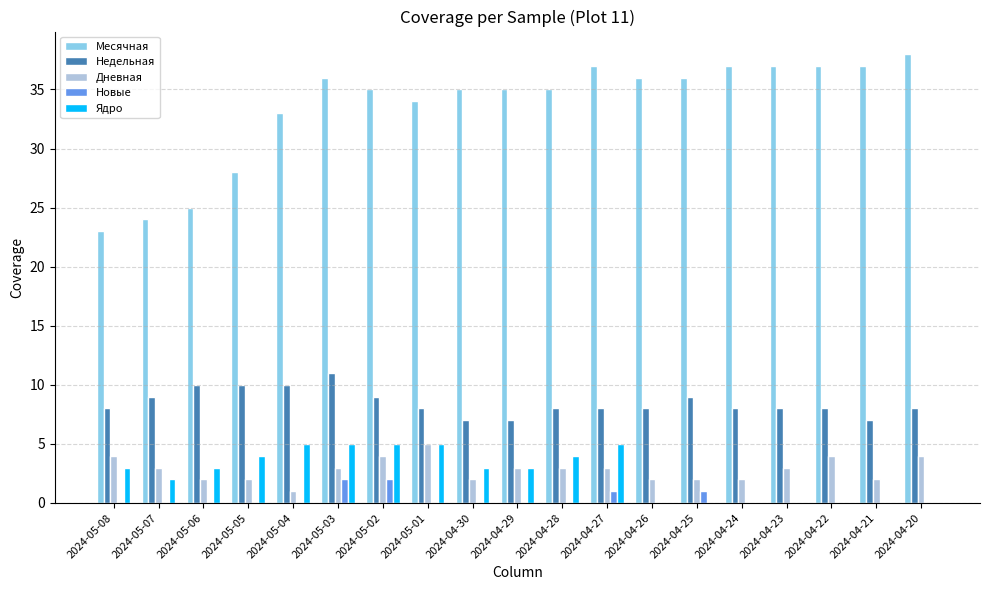

What is the maximum value for Месячная?

38